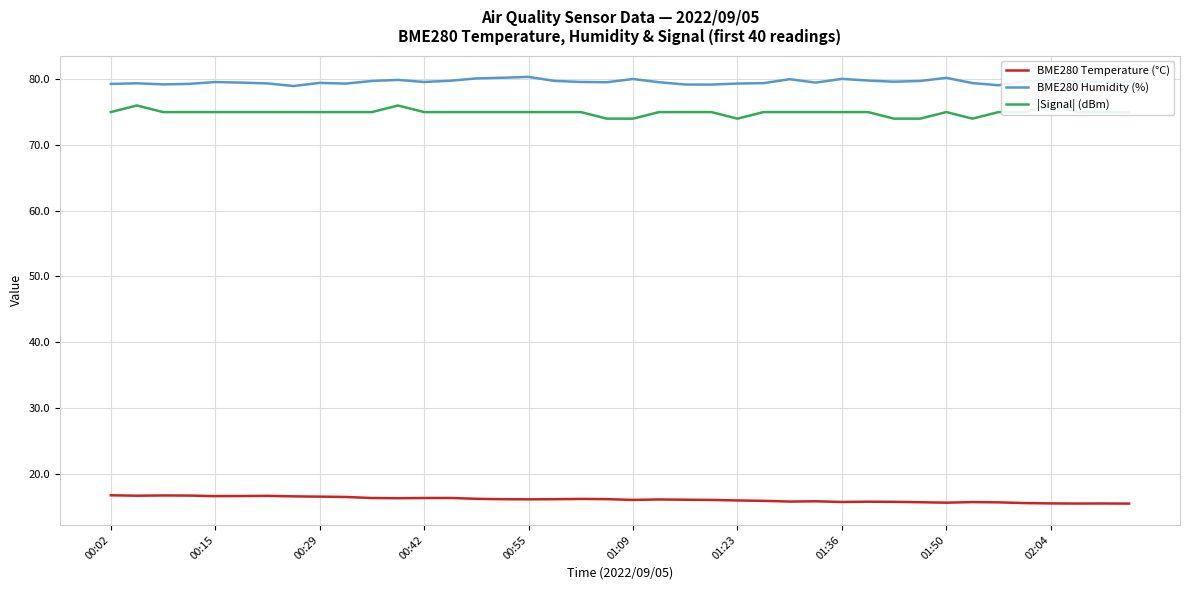

True or false: BME280 Temperature (°C) and |Signal| (dBm) intersect in this chart.

False